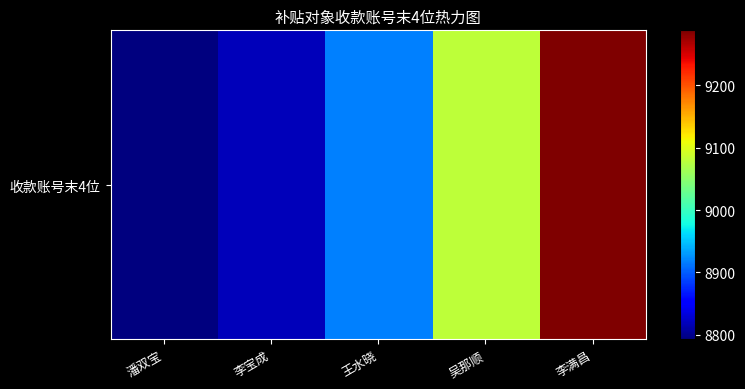

What is the difference between the values at 李满昌 and 王水晓?

370